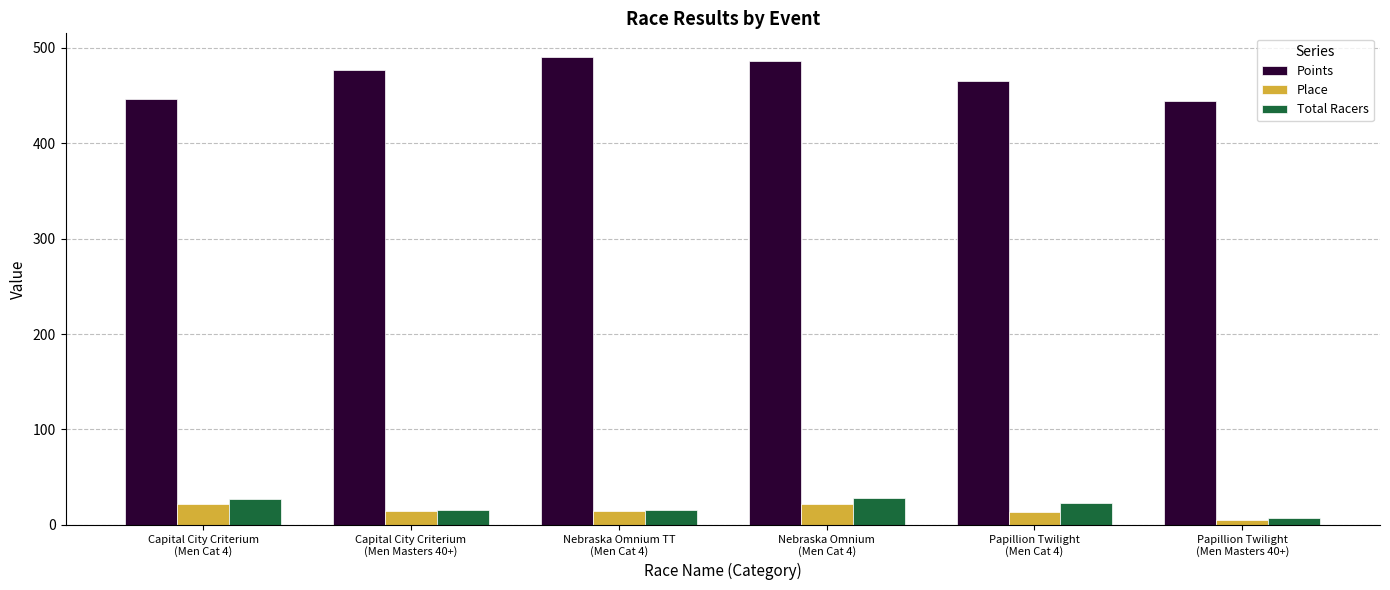

What is the value of the Points bar at the 4th from the left?

486.0